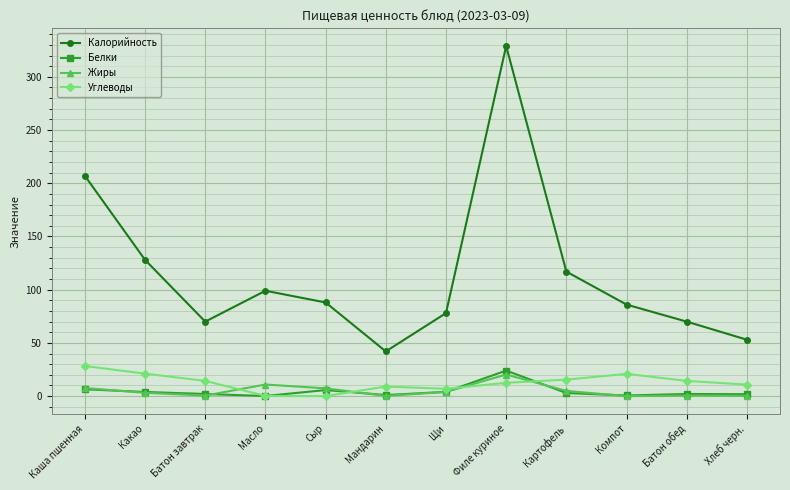

What is the highest value of the Белки series?

24.0